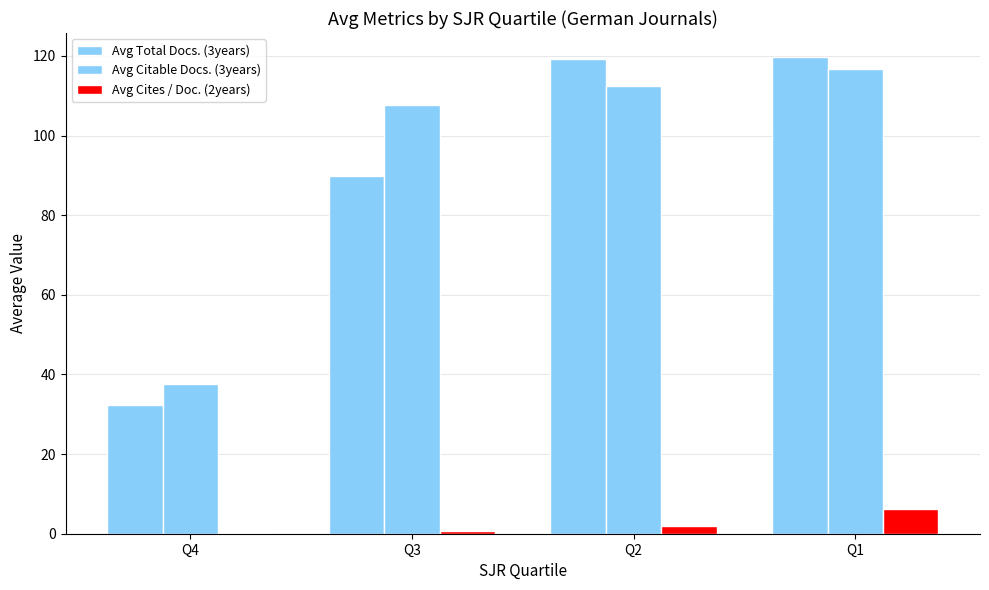

Does the chart contain stacked bars?

No